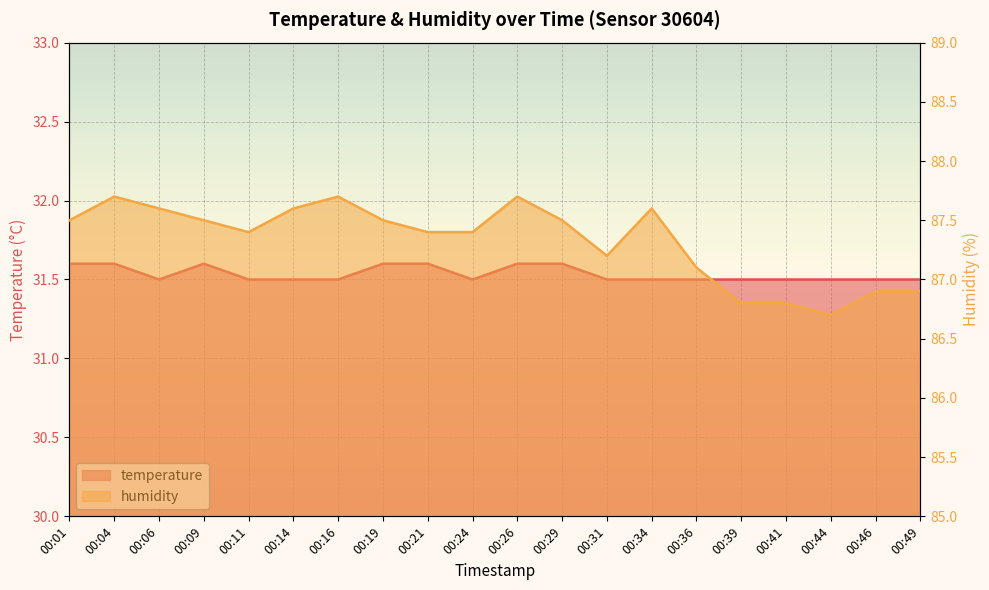

Which series has the widest spread of values?

humidity